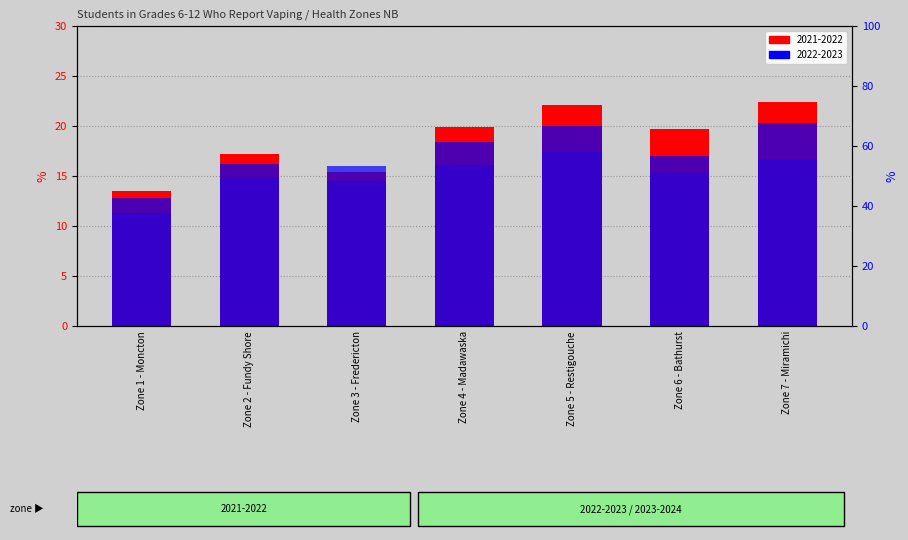

How many series are shown in this chart?

3